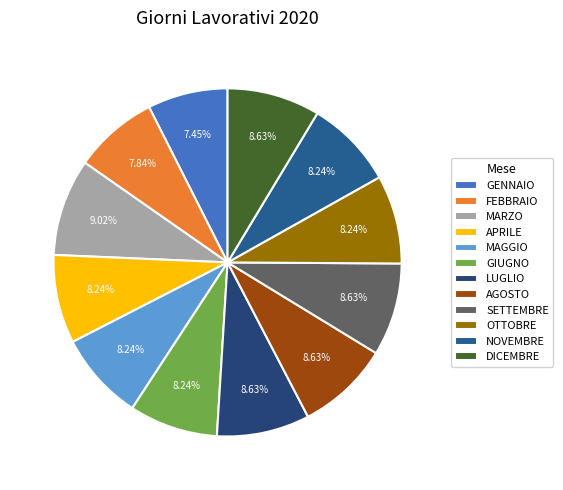

To the nearest percent, what percentage of the pie is MARZO?

9%